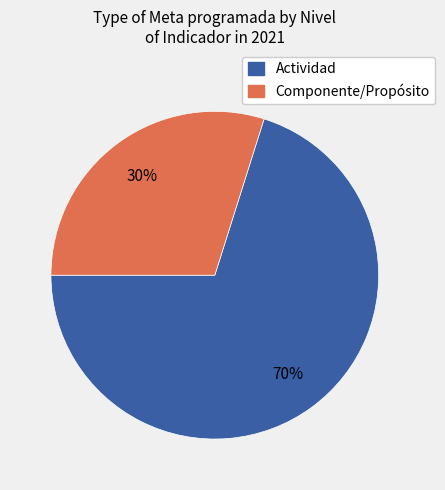

To the nearest percent, what is the average slice percentage?

50%